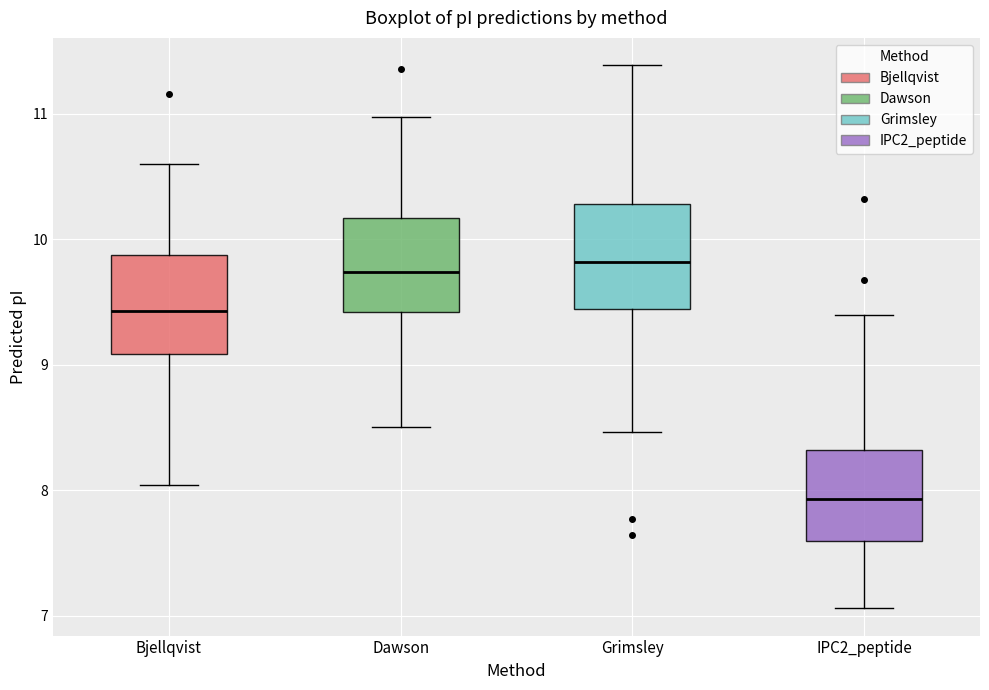

Where does the lower whisker of the box for Grimsley end on the y-axis? The values are not printed on the chart, so give them approximately, as read against the axis.

8.5